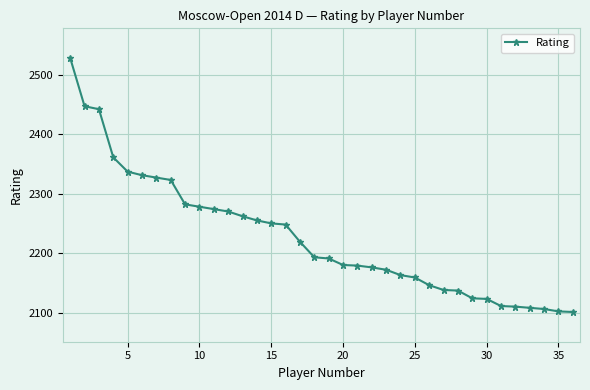

What is the maximum value shown in the chart?

2528